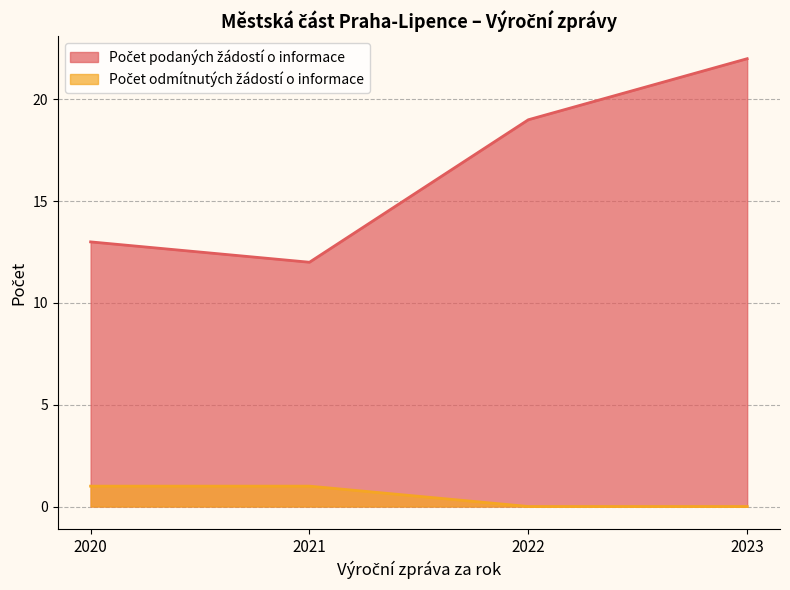

Between 2021 and 2022, which is larger?

2022